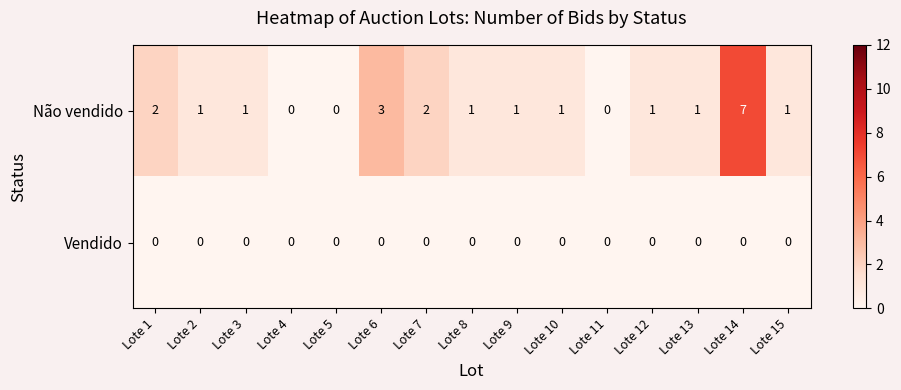

At which category is the sum across all series the highest?

Lote 14